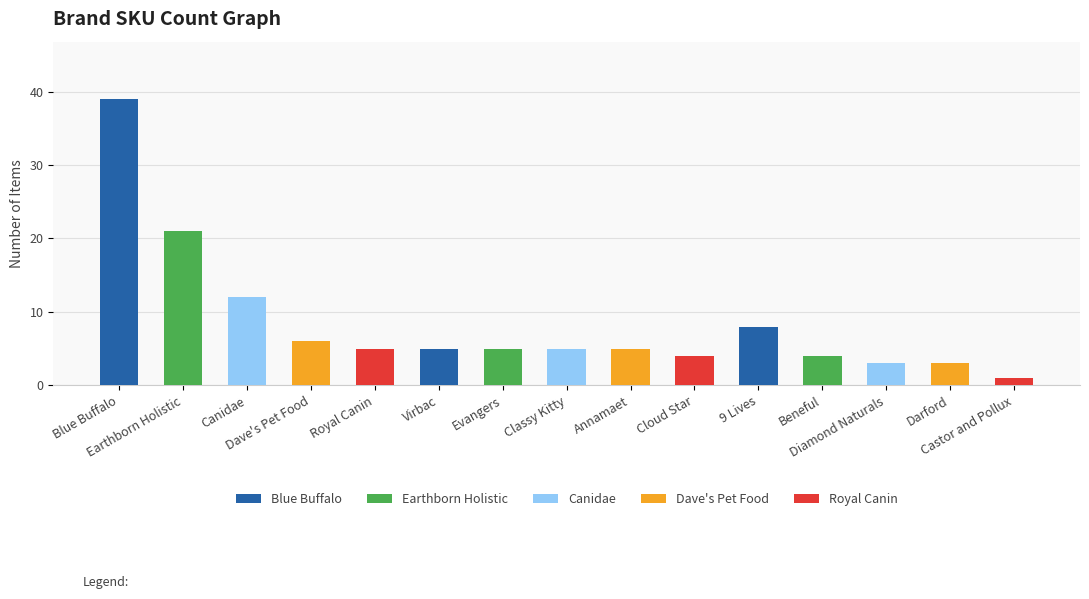

At which category does the chart reach its peak across all series?

Blue Buffalo